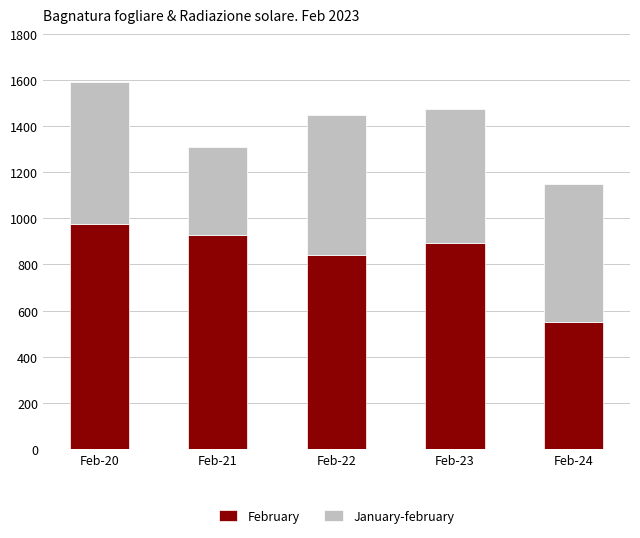

At which label does February reach its minimum?

Feb-24